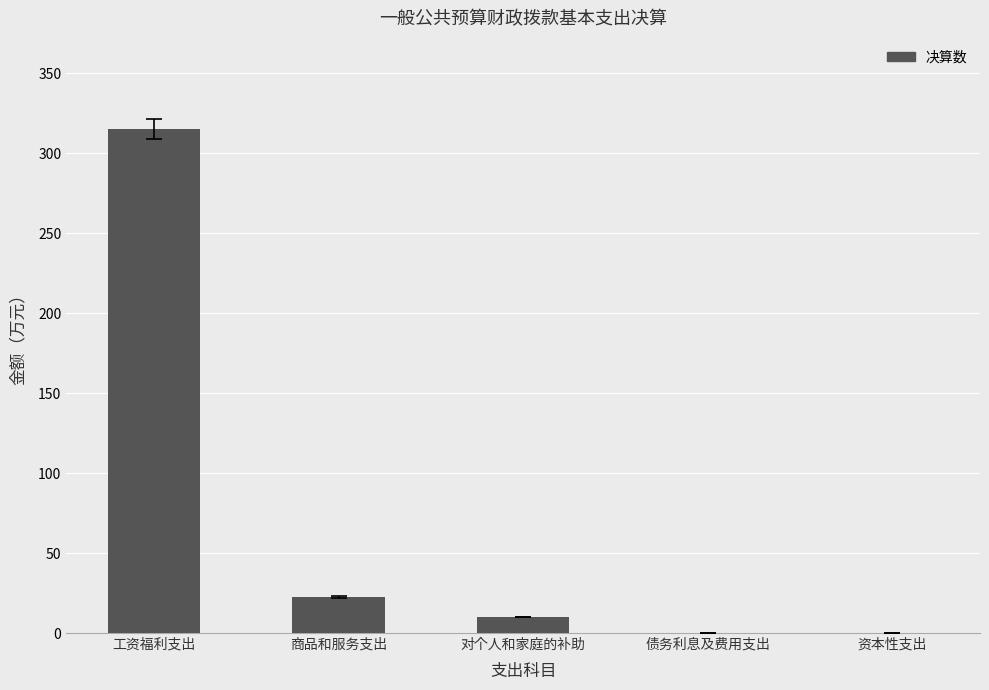

Reading left to right, what are all the values shown in this chart?

315.5	22.4	10.0	0.0	0.0